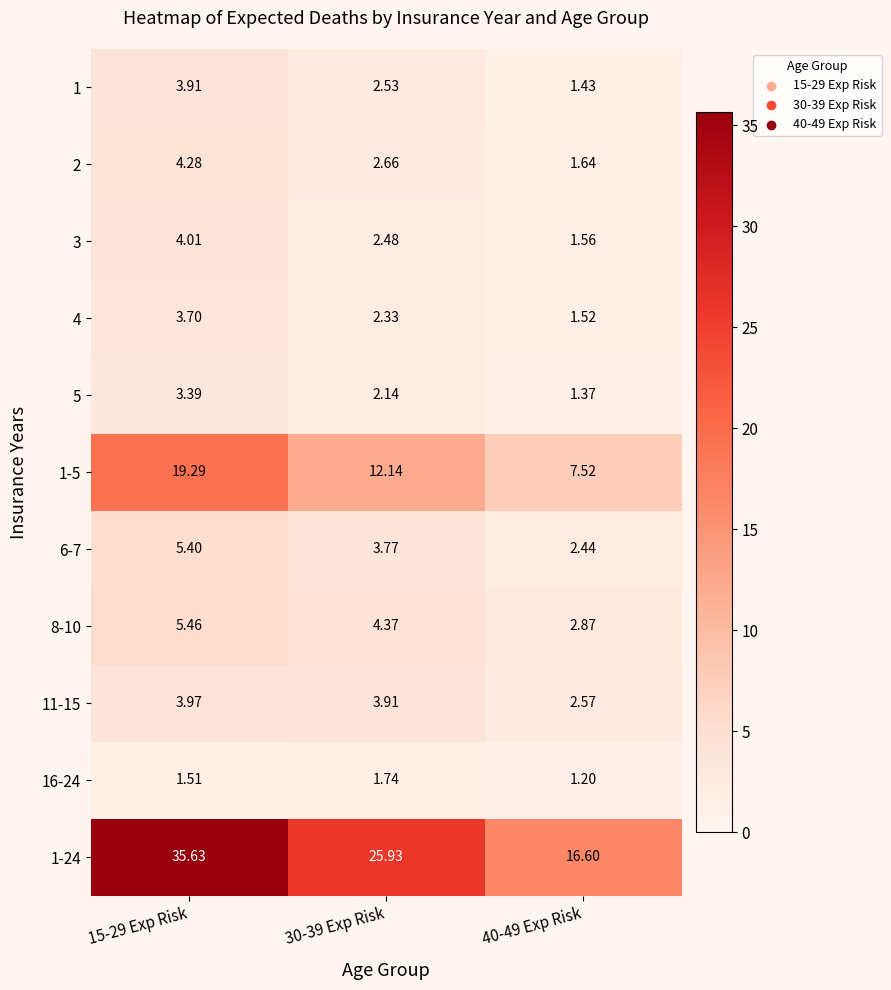

Is the value of 4 at 15-29 Exp Risk greater than the value of 11-15 at 30-39 Exp Risk?

No